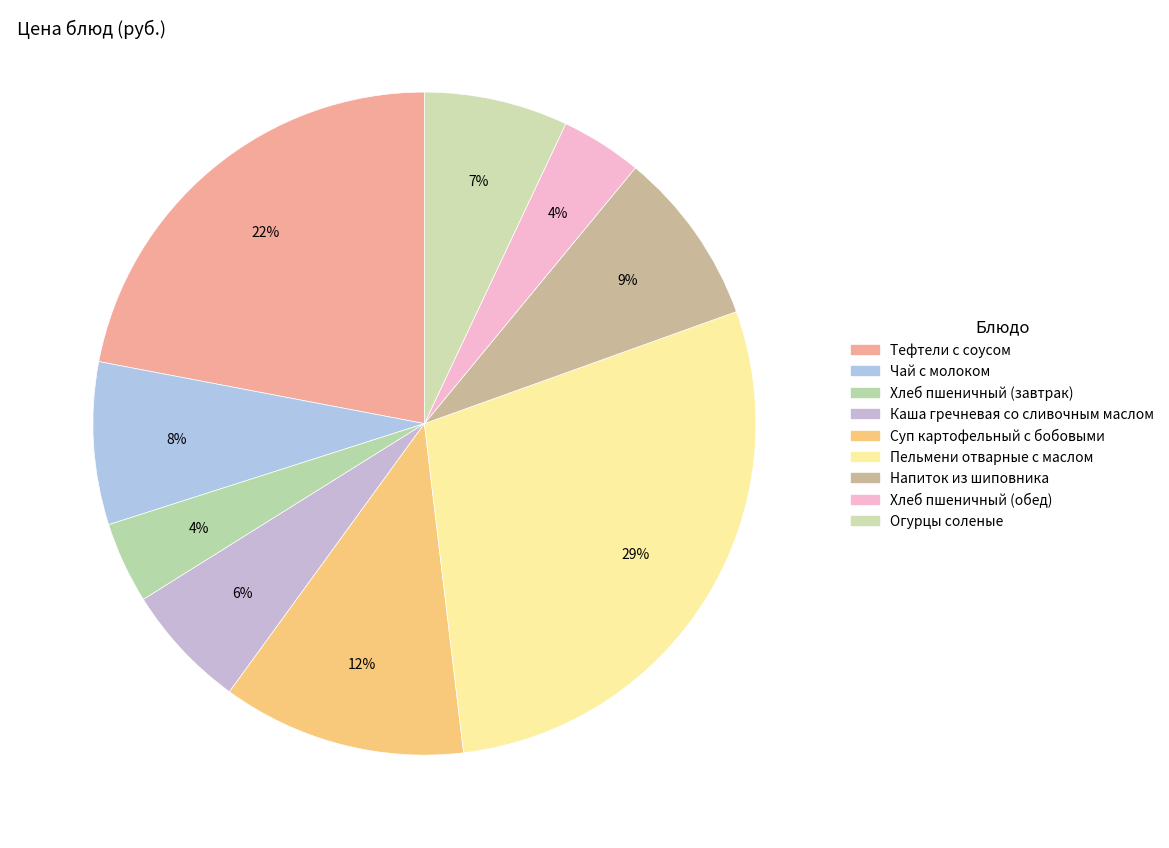

To the nearest percent, what percentage of the pie is Каша гречневая со сливочным маслом?

6%